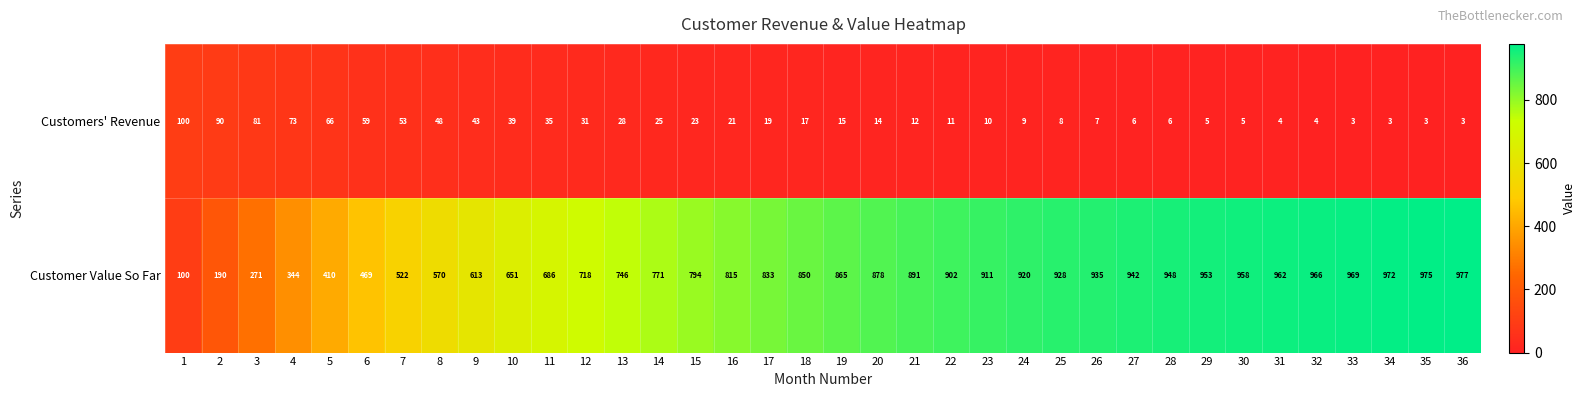

List the series in order of their overall mean, highest first.

Customer Value So Far, Customers' Revenue